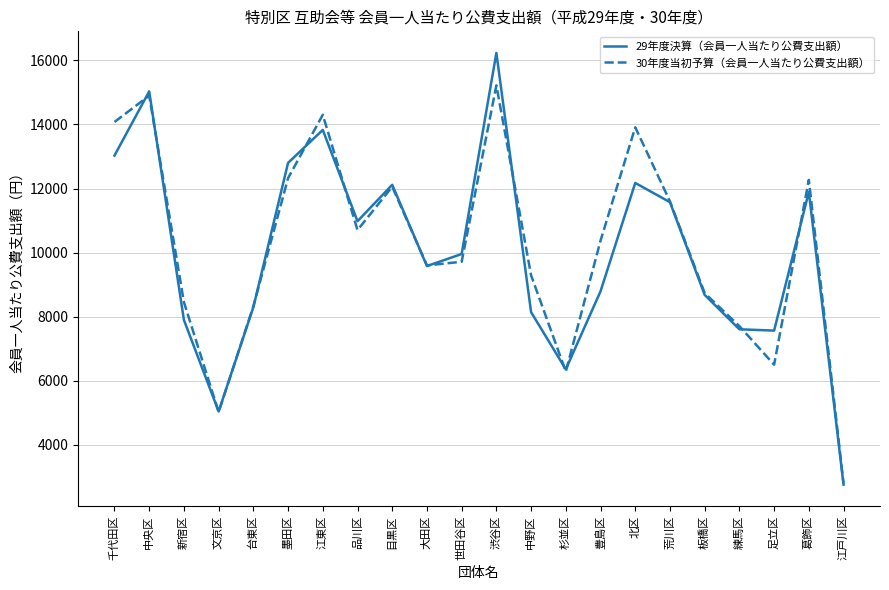

At which category is the sum across all series the highest?

渋谷区